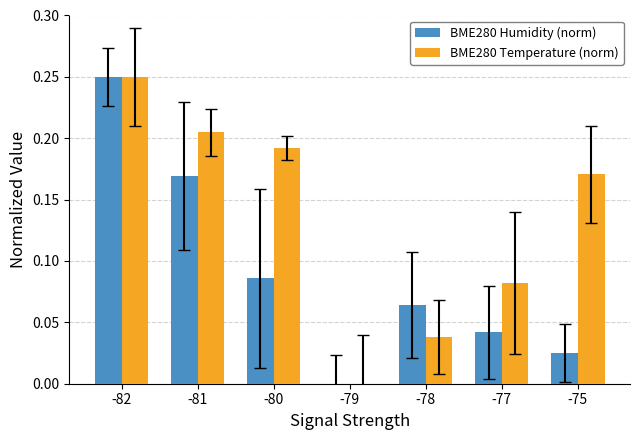

What are all the series names shown in the legend?

BME280 Humidity (norm), BME280 Temperature (norm)